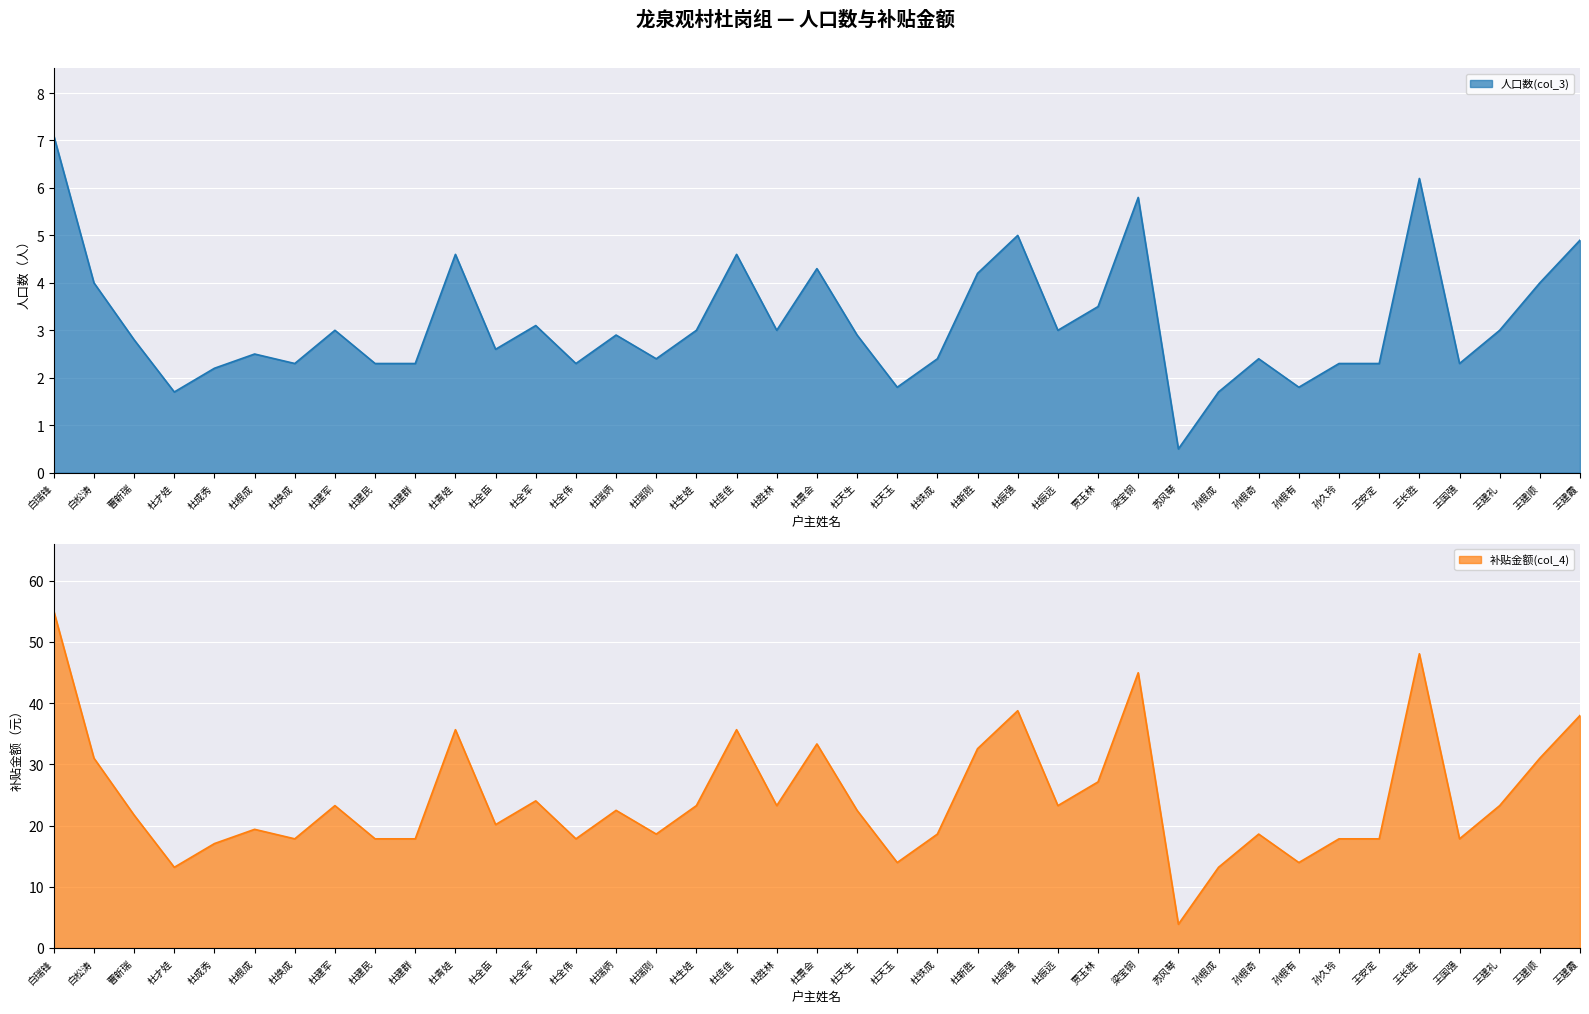

At which label does 人口数(col_3) reach its minimum?

苏风琴